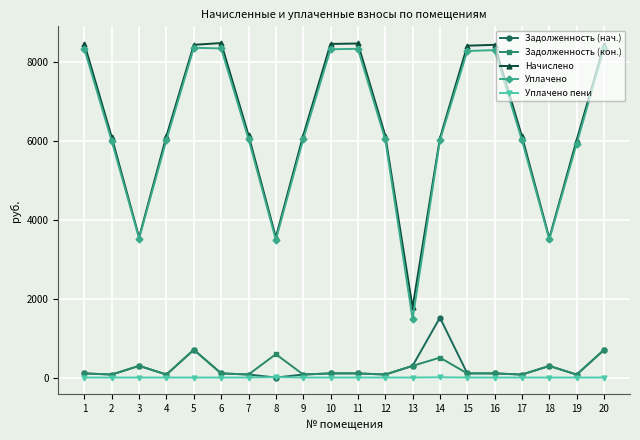

What is the greatest value displayed?

8473.2